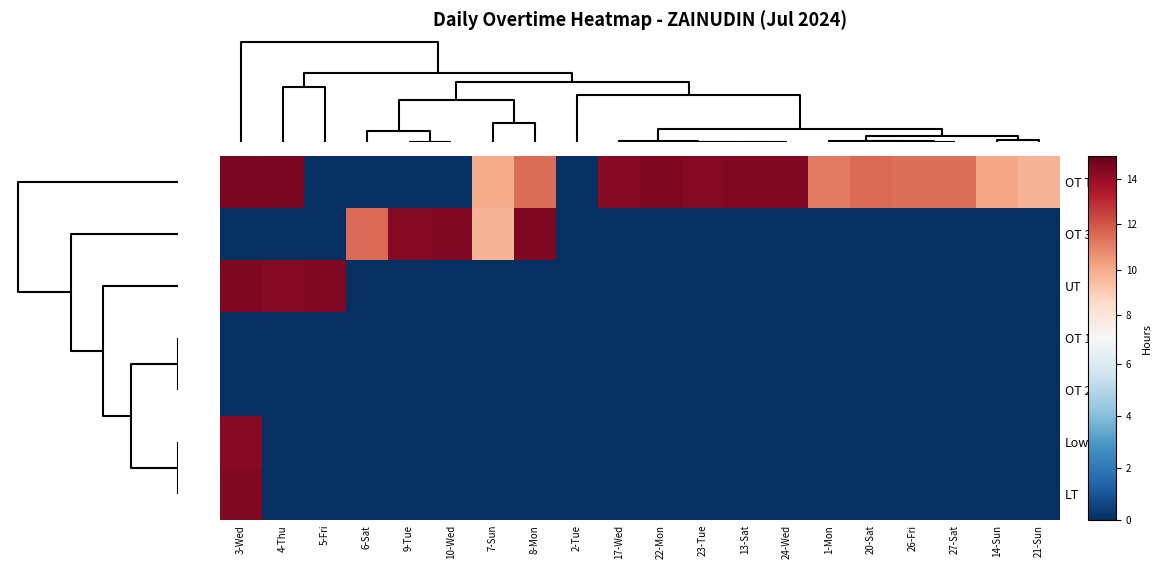

Reading left to right, extract all data points from this chart.

OT Total: 3-Wed=14.6	4-Thu=14.6	5-Fri=0.0	6-Sat=0.0	9-Tue=0.0	10-Wed=0.0	7-Sun=10.0	8-Mon=11.4	2-Tue=0.0	17-Wed=14.3	22-Mon=14.5	23-Tue=14.3	13-Sat=14.4	24-Wed=14.4	1-Mon=11.1	20-Sat=11.5	26-Fri=11.4	27-Sat=11.4	14-Sun=10.1	21-Sun=9.7
OT 3.0: 3-Wed=0.0	4-Thu=0.0	5-Fri=0.0	6-Sat=11.5	9-Tue=14.3	10-Wed=14.4	7-Sun=9.7	8-Mon=14.5	2-Tue=0.0	17-Wed=0.0	22-Mon=0.0	23-Tue=0.0	13-Sat=0.0	24-Wed=0.0	1-Mon=0.0	20-Sat=0.0	26-Fri=0.0	27-Sat=0.0	14-Sun=0.0	21-Sun=0.0
UT: 3-Wed=14.5	4-Thu=14.3	5-Fri=14.4	6-Sat=0.0	9-Tue=0.0	10-Wed=0.0	7-Sun=0.0	8-Mon=0.0	2-Tue=0.0	17-Wed=0.0	22-Mon=0.0	23-Tue=0.0	13-Sat=0.0	24-Wed=0.0	1-Mon=0.0	20-Sat=0.0	26-Fri=0.0	27-Sat=0.0	14-Sun=0.0	21-Sun=0.0
OT 1.5: 3-Wed=0.0	4-Thu=0.0	5-Fri=0.0	6-Sat=0.0	9-Tue=0.0	10-Wed=0.0	7-Sun=0.0	8-Mon=0.0	2-Tue=0.0	17-Wed=0.0	22-Mon=0.0	23-Tue=0.0	13-Sat=0.0	24-Wed=0.0	1-Mon=0.0	20-Sat=0.0	26-Fri=0.0	27-Sat=0.0	14-Sun=0.0	21-Sun=0.0
OT 2.0: 3-Wed=0.0	4-Thu=0.0	5-Fri=0.0	6-Sat=0.0	9-Tue=0.0	10-Wed=0.0	7-Sun=0.0	8-Mon=0.0	2-Tue=0.0	17-Wed=0.0	22-Mon=0.0	23-Tue=0.0	13-Sat=0.0	24-Wed=0.0	1-Mon=0.0	20-Sat=0.0	26-Fri=0.0	27-Sat=0.0	14-Sun=0.0	21-Sun=0.0
Low: 3-Wed=14.3	4-Thu=0.0	5-Fri=0.0	6-Sat=0.0	9-Tue=0.0	10-Wed=0.0	7-Sun=0.0	8-Mon=0.0	2-Tue=0.0	17-Wed=0.0	22-Mon=0.0	23-Tue=0.0	13-Sat=0.0	24-Wed=0.0	1-Mon=0.0	20-Sat=0.0	26-Fri=0.0	27-Sat=0.0	14-Sun=0.0	21-Sun=0.0
LT: 3-Wed=14.4	4-Thu=0.0	5-Fri=0.0	6-Sat=0.0	9-Tue=0.0	10-Wed=0.0	7-Sun=0.0	8-Mon=0.0	2-Tue=0.0	17-Wed=0.0	22-Mon=0.0	23-Tue=0.0	13-Sat=0.0	24-Wed=0.0	1-Mon=0.0	20-Sat=0.0	26-Fri=0.0	27-Sat=0.0	14-Sun=0.0	21-Sun=0.0